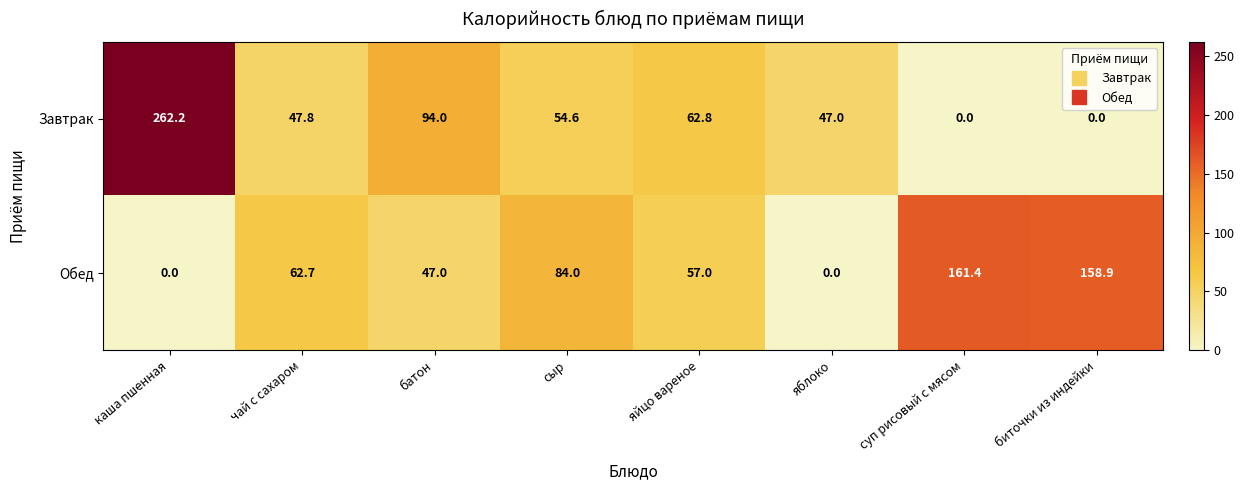

Reading left to right, extract all data points from this chart.

Завтрак: 262.2	47.8	94.0	54.6	62.8	47.0	0.0	0.0
Обед: 0.0	62.7	47.0	84.0	57.0	0.0	161.4	158.9